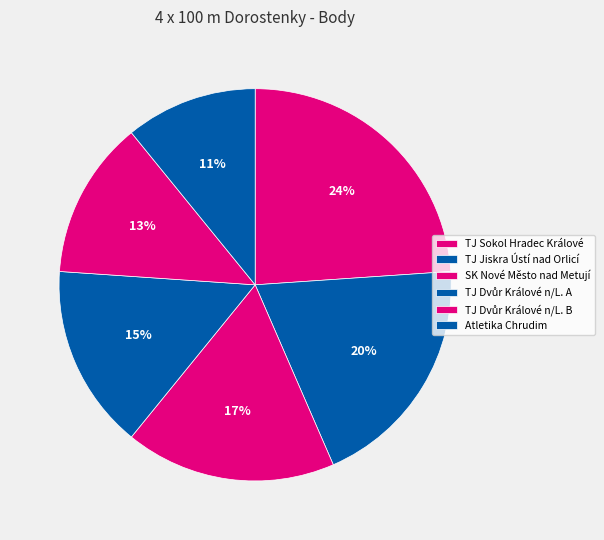

What is the ratio of the value at Atletika Chrudim to the value at TJ Dvůr Králové n/L. B?

0.8